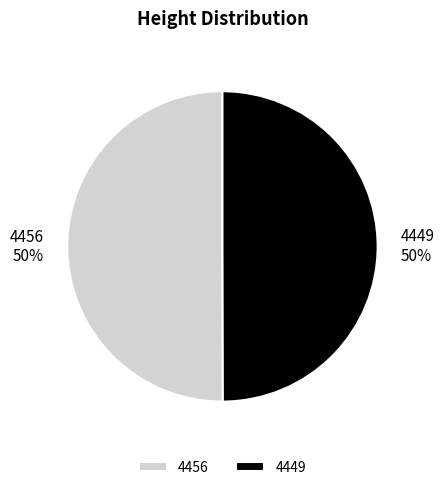

To the nearest percent, what portion does 4456 represent?

50%